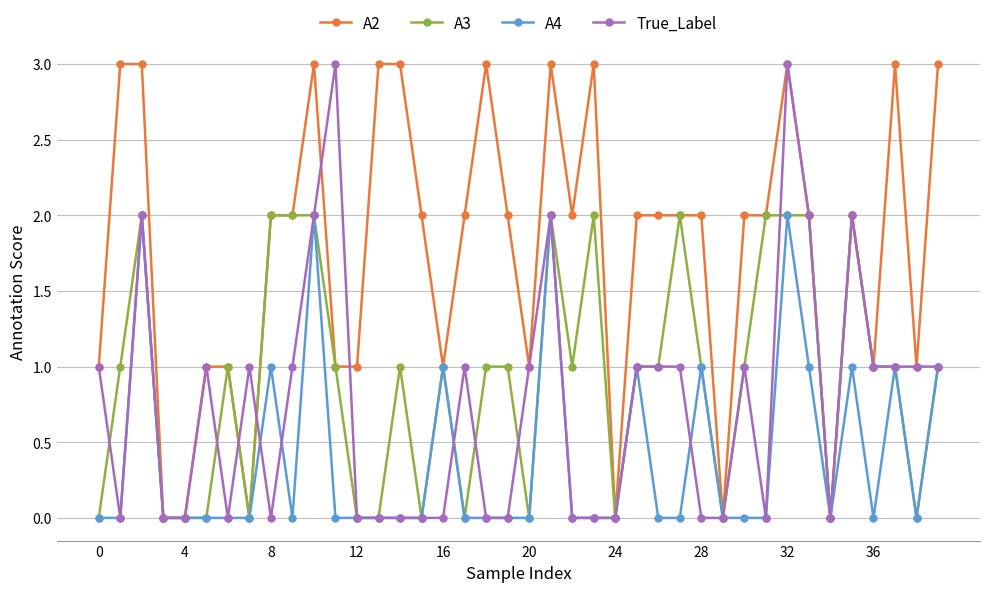

True or false: A4 has more than 1 interior local peaks.

True